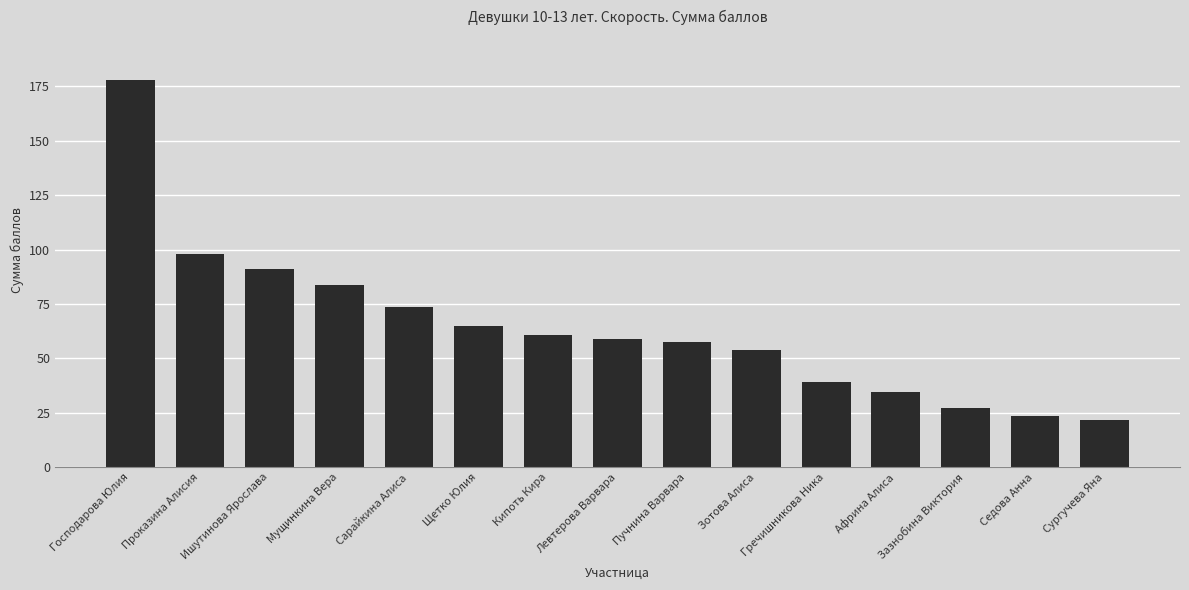

What is the change in value from Кипоть Кира to Сургучева Яна?

-39.2